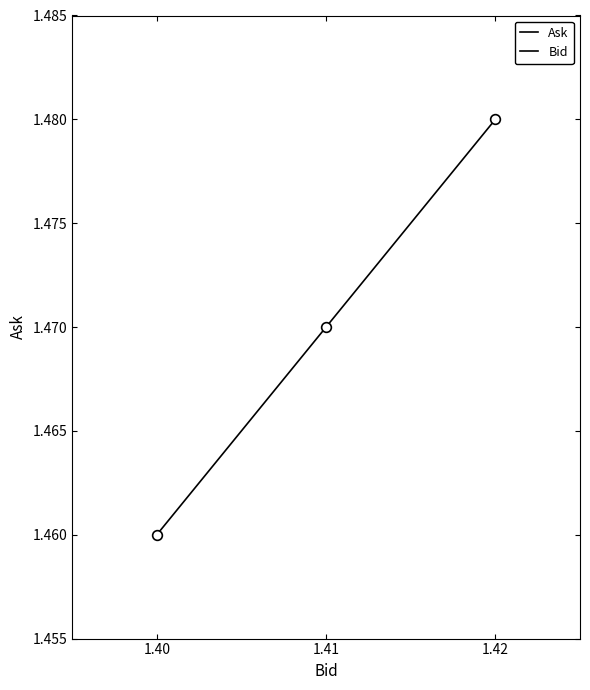

What is the value of the Bid point at the 2nd from the left?

1.4